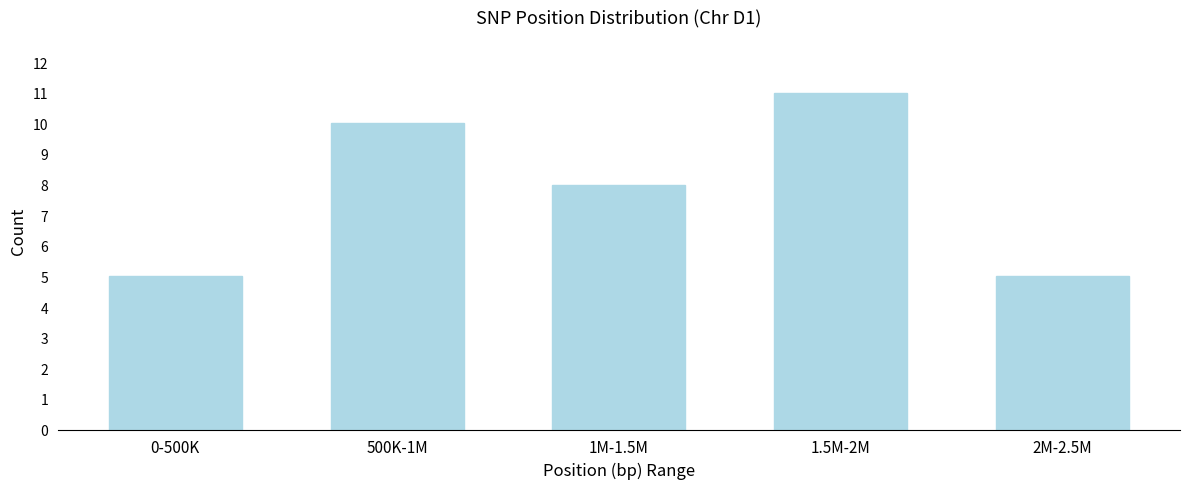

Reading left to right, list all the values displayed in this chart.

0-500K=5	500K-1M=10	1M-1.5M=8	1.5M-2M=11	2M-2.5M=5